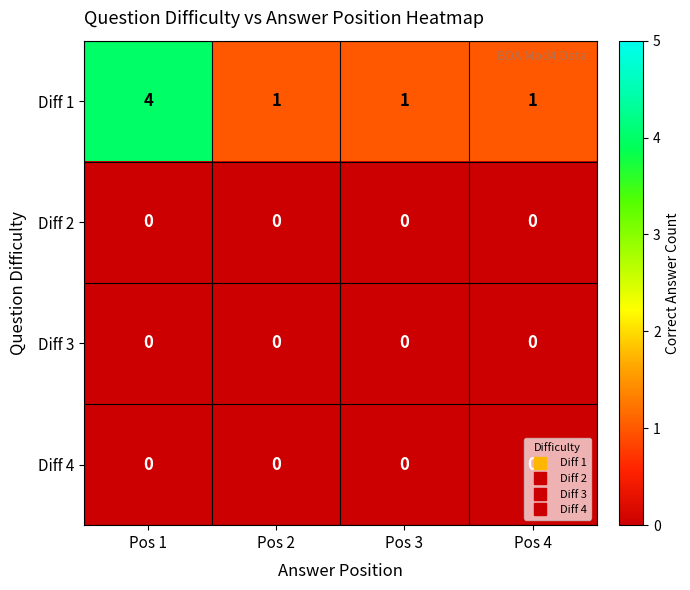

Which series has the largest range (max minus min)?

Diff 1